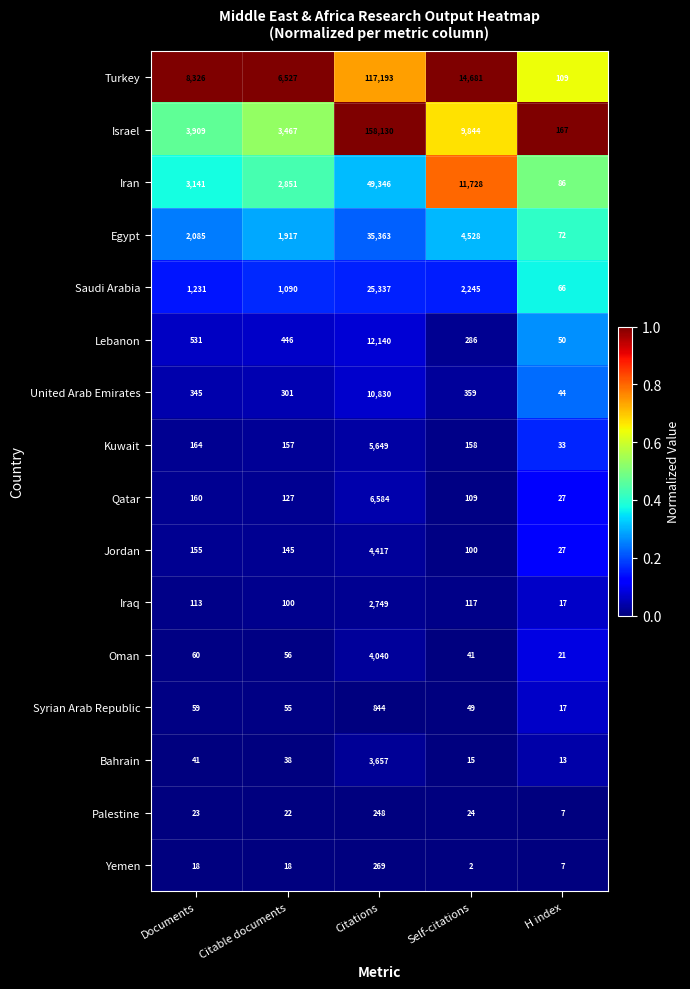

What is the total value across all series at H index?

763